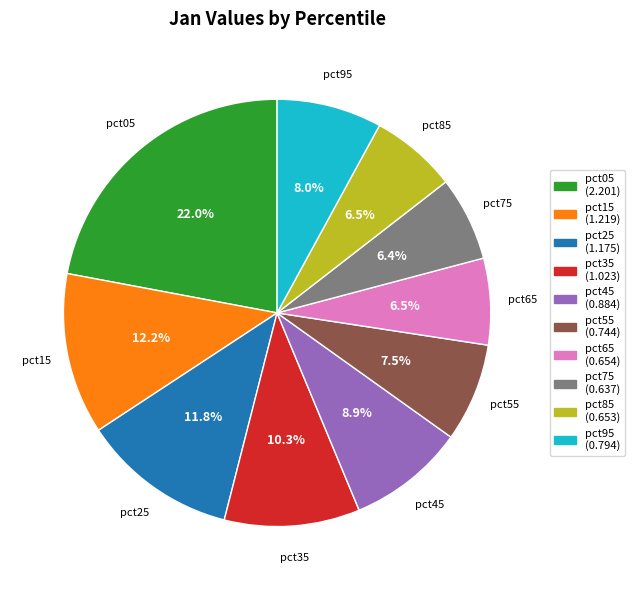

True or false: pct75 accounts for 18% of the total.

False